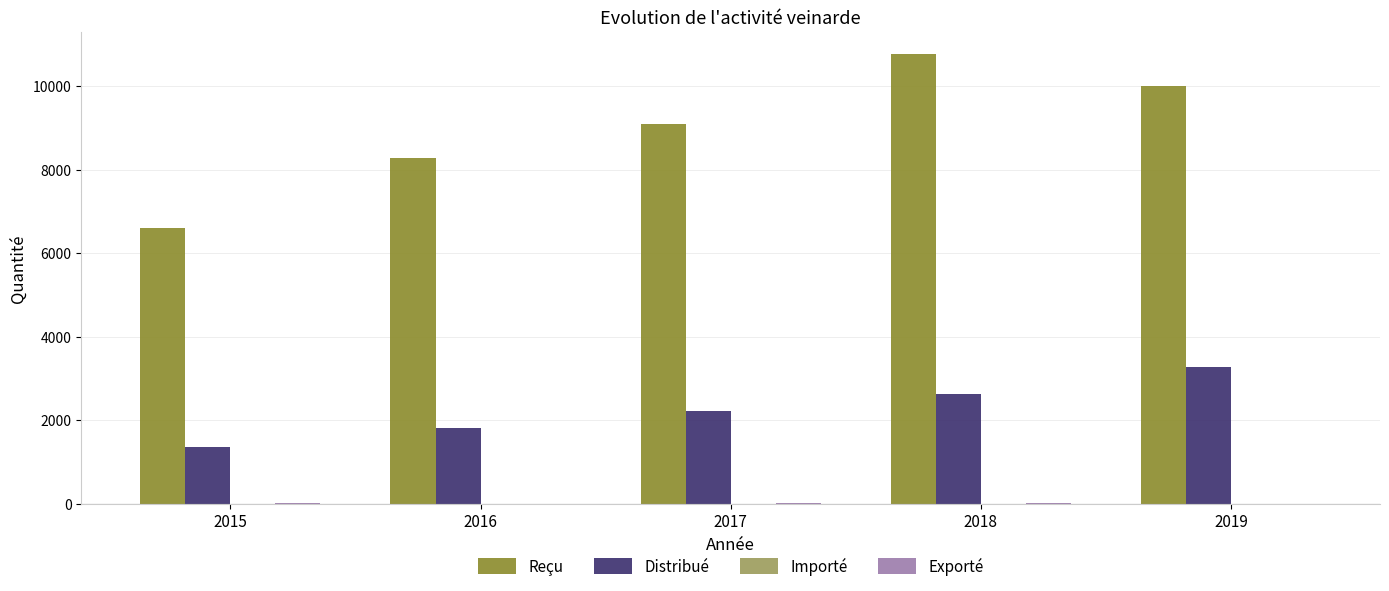

What is the total value across all series at 2015?

7950